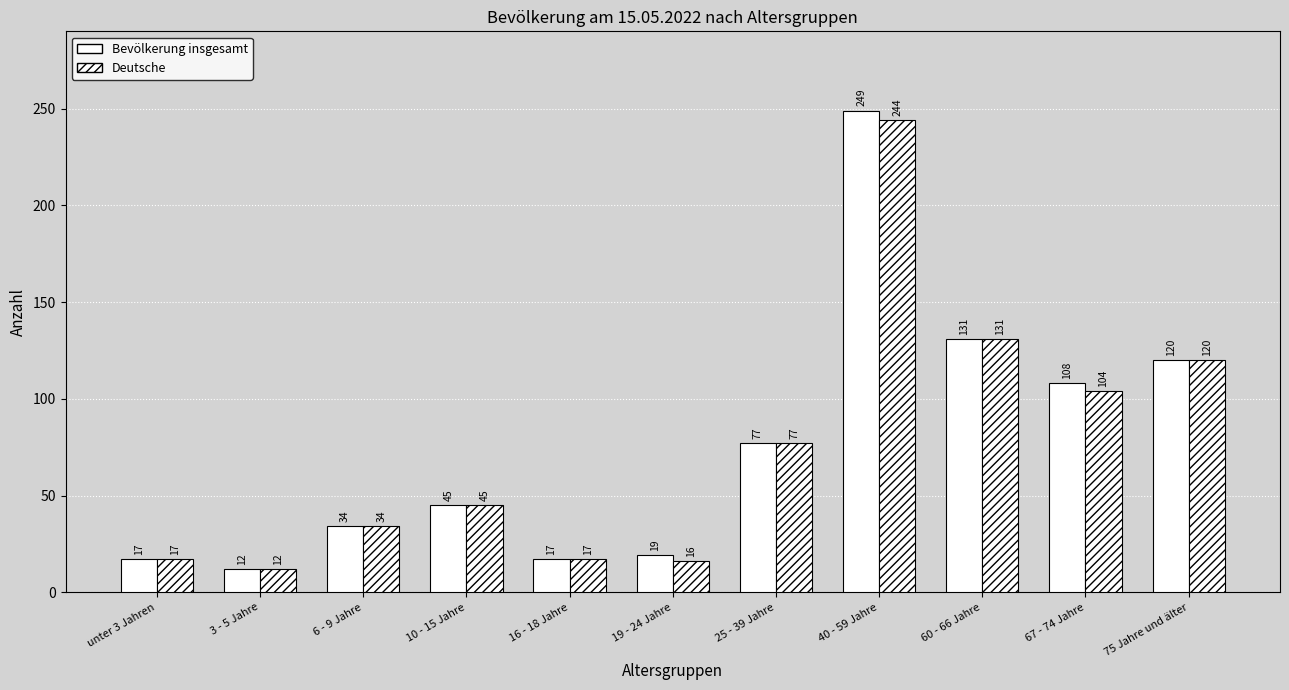

How many groups of bars are there?

11